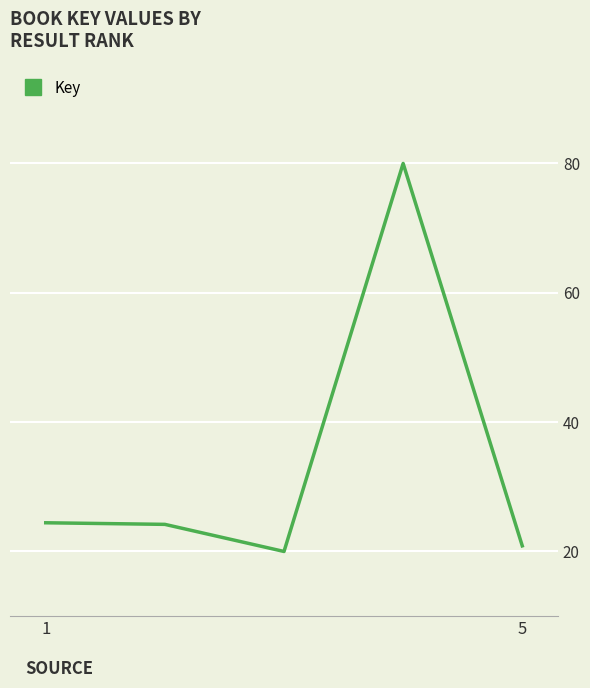

What is the minimum value shown in the chart?

20.0